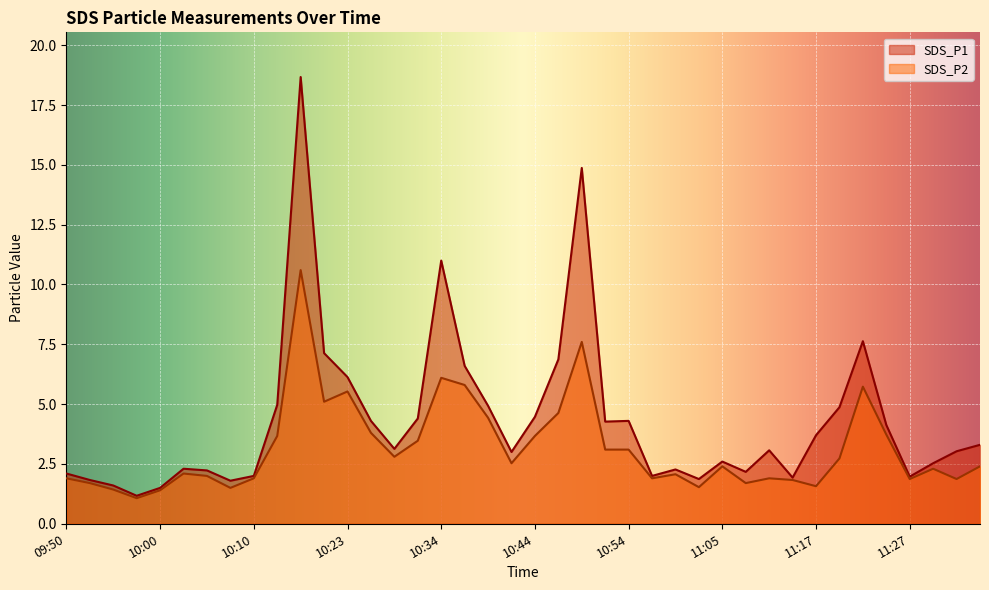

What value does the SDS_P1 series have at 10:37?

6.6